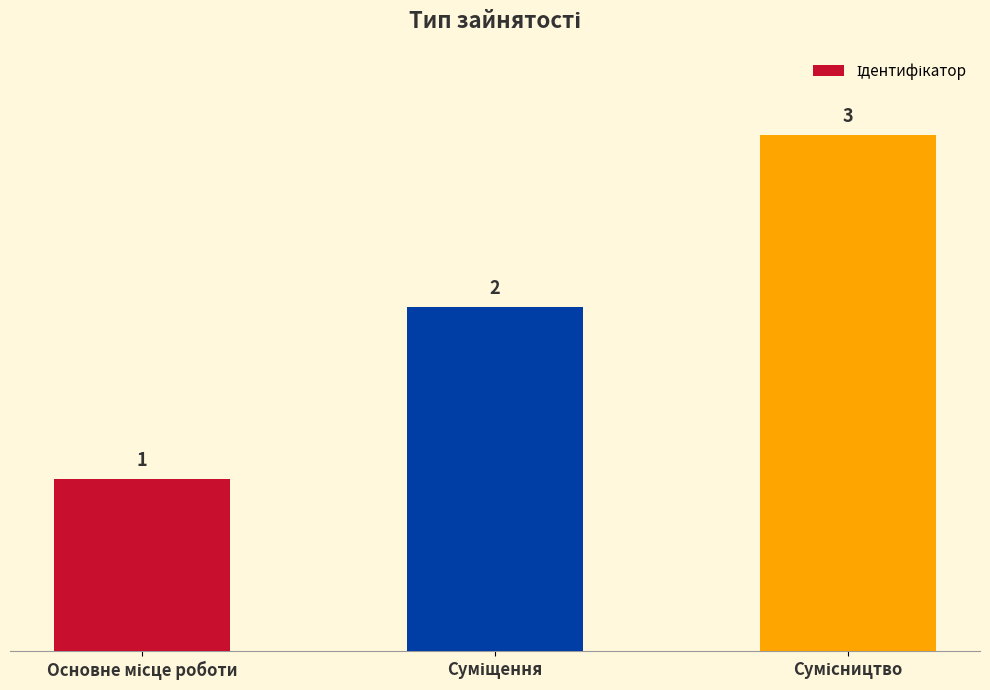

What is the greatest value displayed?

3